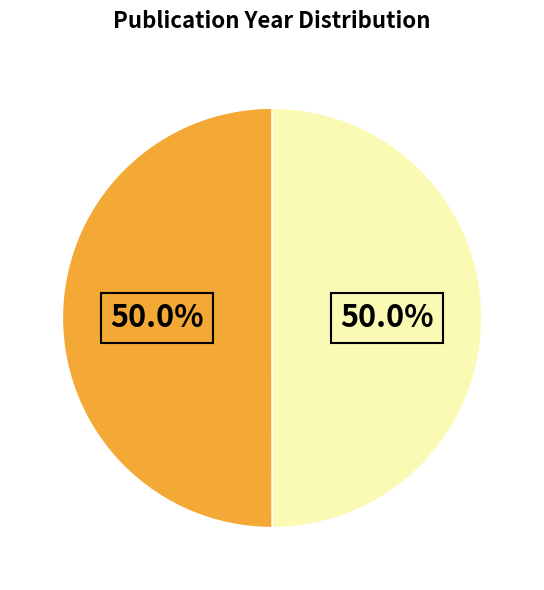

How many segments does this pie chart have?

2